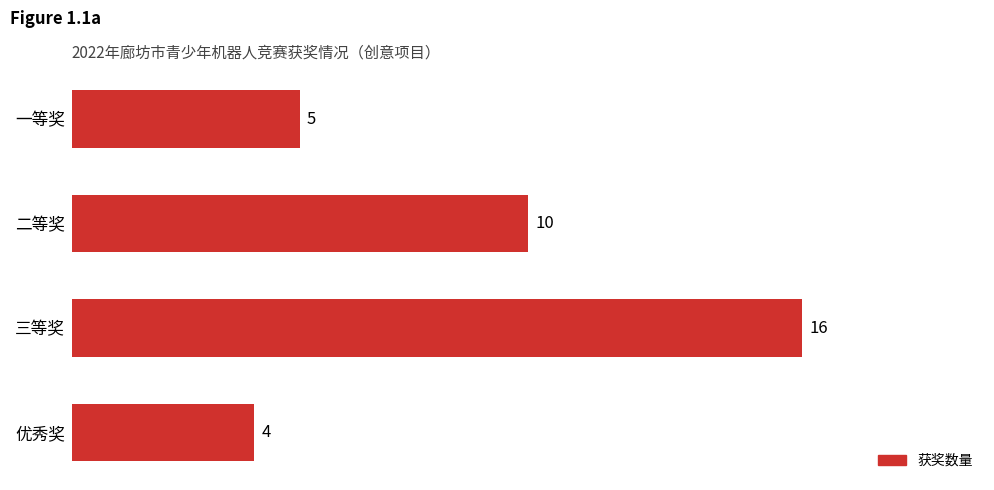

Between 一等奖 and 优秀奖, which is larger?

一等奖